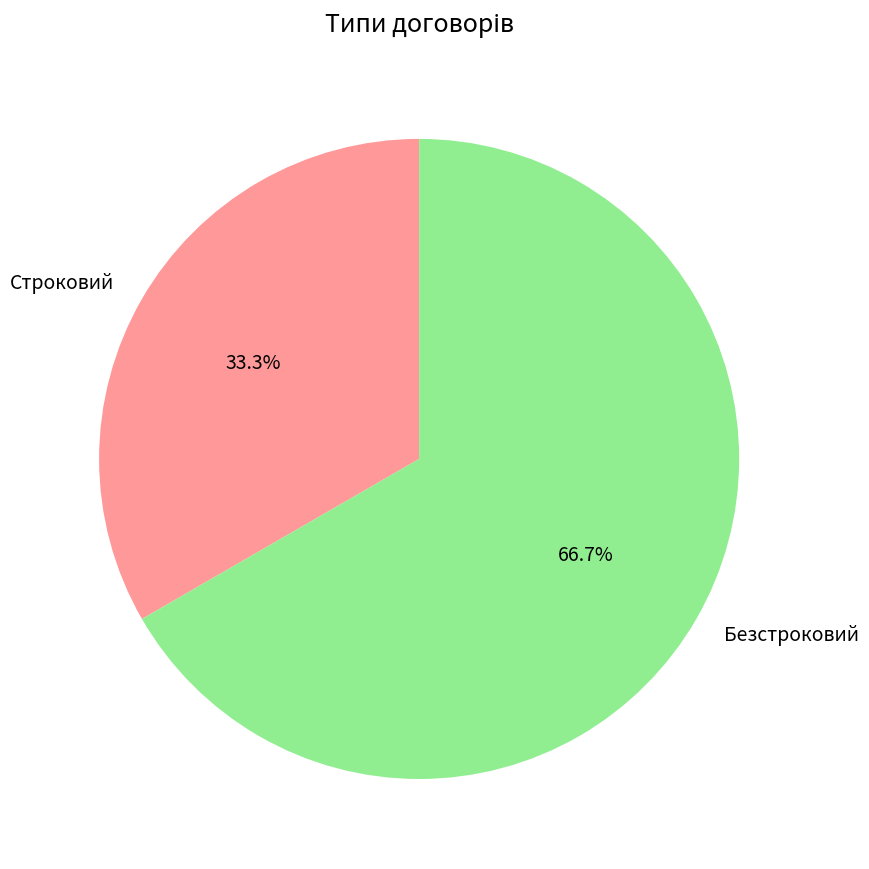

True or false: Строковий accounts for 33% of the total.

True